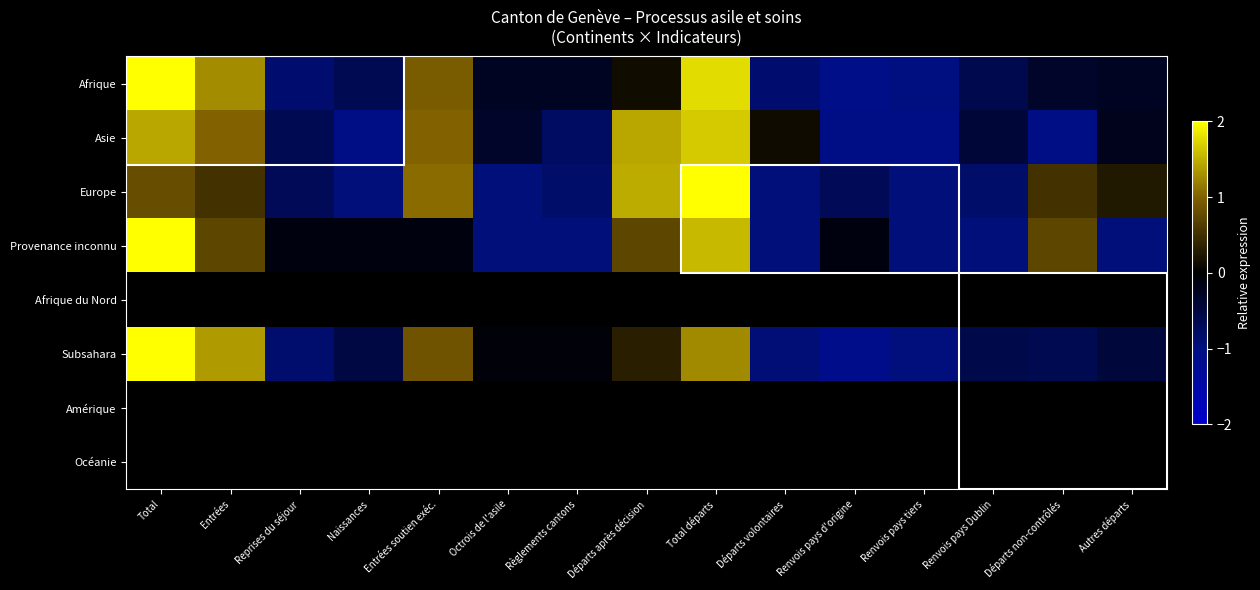

Reading left to right, list all the values displayed in this chart.

Afrique: Total=2.1	Entrées=1.3	Reprises du séjour=-0.9	Naissances=-0.6	Entrées soutien exéc.=0.9	Octrois de l'asile=-0.3	Règlements cantons=-0.3	Départs après décision=0.1	Total départs=1.8	Départs volontaires=-0.9	Renvois pays d'origine=-1.1	Renvois pays tiers=-1.0	Renvois pays Dublin=-0.6	Départs non-contrôlés=-0.3	Autres départs=-0.3
Asie: Total=1.4	Entrées=1.0	Reprises du séjour=-0.6	Naissances=-1.1	Entrées soutien exéc.=1.0	Octrois de l'asile=-0.3	Règlements cantons=-0.8	Départs après décision=1.4	Total départs=1.7	Départs volontaires=0.1	Renvois pays d'origine=-1.1	Renvois pays tiers=-1.1	Renvois pays Dublin=-0.4	Départs non-contrôlés=-1.1	Autres départs=-0.2
Europe: Total=0.8	Entrées=0.5	Reprises du séjour=-0.7	Naissances=-0.9	Entrées soutien exéc.=1.1	Octrois de l'asile=-0.9	Règlements cantons=-0.8	Départs après décision=1.5	Total départs=2.1	Départs volontaires=-0.9	Renvois pays d'origine=-0.7	Renvois pays tiers=-0.9	Renvois pays Dublin=-0.8	Départs non-contrôlés=0.5	Autres départs=0.3
Provenance inconnu: Total=2.4	Entrées=0.7	Reprises du séjour=-0.1	Naissances=-0.1	Entrées soutien exéc.=-0.1	Octrois de l'asile=-0.9	Règlements cantons=-0.9	Départs après décision=0.7	Total départs=1.6	Départs volontaires=-0.9	Renvois pays d'origine=-0.1	Renvois pays tiers=-0.9	Renvois pays Dublin=-0.9	Départs non-contrôlés=0.7	Autres départs=-0.9
Afrique du Nord: Total=0.0	Entrées=0.0	Reprises du séjour=0.0	Naissances=0.0	Entrées soutien exéc.=0.0	Octrois de l'asile=0.0	Règlements cantons=0.0	Départs après décision=0.0	Total départs=0.0	Départs volontaires=0.0	Renvois pays d'origine=0.0	Renvois pays tiers=0.0	Renvois pays Dublin=0.0	Départs non-contrôlés=0.0	Autres départs=0.0
Subsahara: Total=2.4	Entrées=1.4	Reprises du séjour=-0.9	Naissances=-0.5	Entrées soutien exéc.=0.9	Octrois de l'asile=-0.1	Règlements cantons=-0.1	Départs après décision=0.3	Total départs=1.3	Départs volontaires=-0.9	Renvois pays d'origine=-1.1	Renvois pays tiers=-1.0	Renvois pays Dublin=-0.6	Départs non-contrôlés=-0.6	Autres départs=-0.5
Amérique: Total=0.0	Entrées=0.0	Reprises du séjour=0.0	Naissances=0.0	Entrées soutien exéc.=0.0	Octrois de l'asile=0.0	Règlements cantons=0.0	Départs après décision=0.0	Total départs=0.0	Départs volontaires=0.0	Renvois pays d'origine=0.0	Renvois pays tiers=0.0	Renvois pays Dublin=0.0	Départs non-contrôlés=0.0	Autres départs=0.0
Océanie: Total=0.0	Entrées=0.0	Reprises du séjour=0.0	Naissances=0.0	Entrées soutien exéc.=0.0	Octrois de l'asile=0.0	Règlements cantons=0.0	Départs après décision=0.0	Total départs=0.0	Départs volontaires=0.0	Renvois pays d'origine=0.0	Renvois pays tiers=0.0	Renvois pays Dublin=0.0	Départs non-contrôlés=0.0	Autres départs=0.0